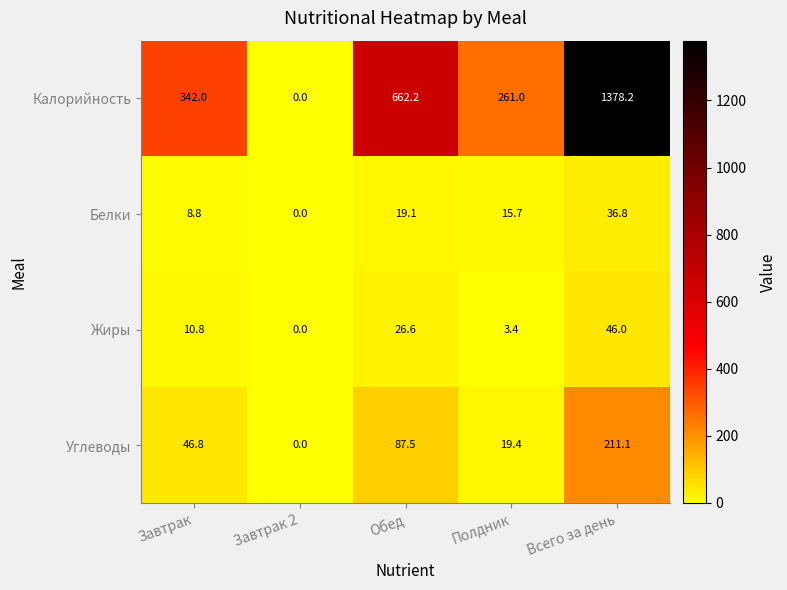

What is the maximum value for Углеводы?

211.1